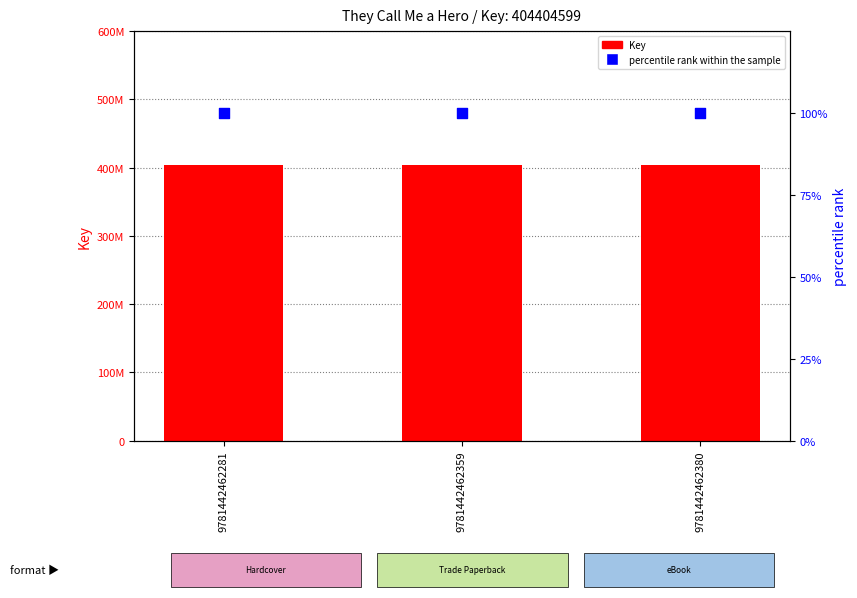

Is the value of percentile rank within the sample at 9781442462359 greater than the value of Key at 9781442462359?

No